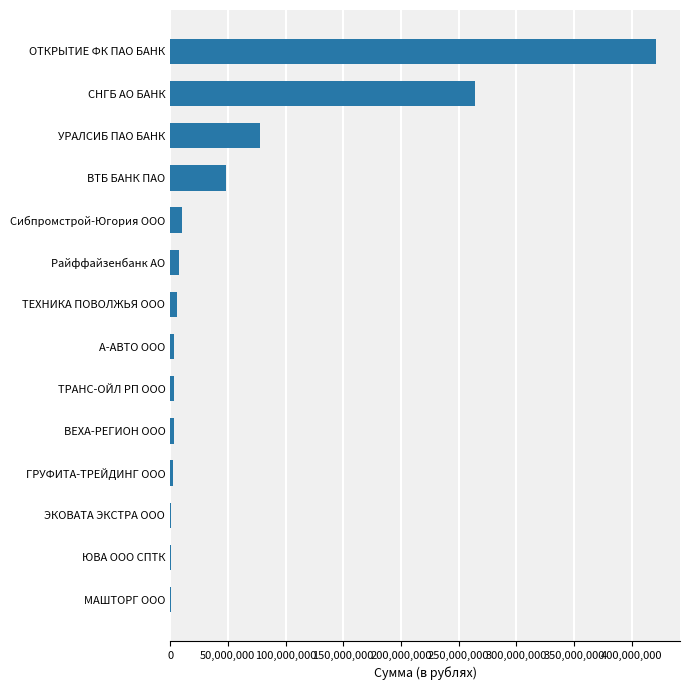

The chart shows a value of 10541039.0 at Сибпромстрой-Югория ООО. True or false?

True